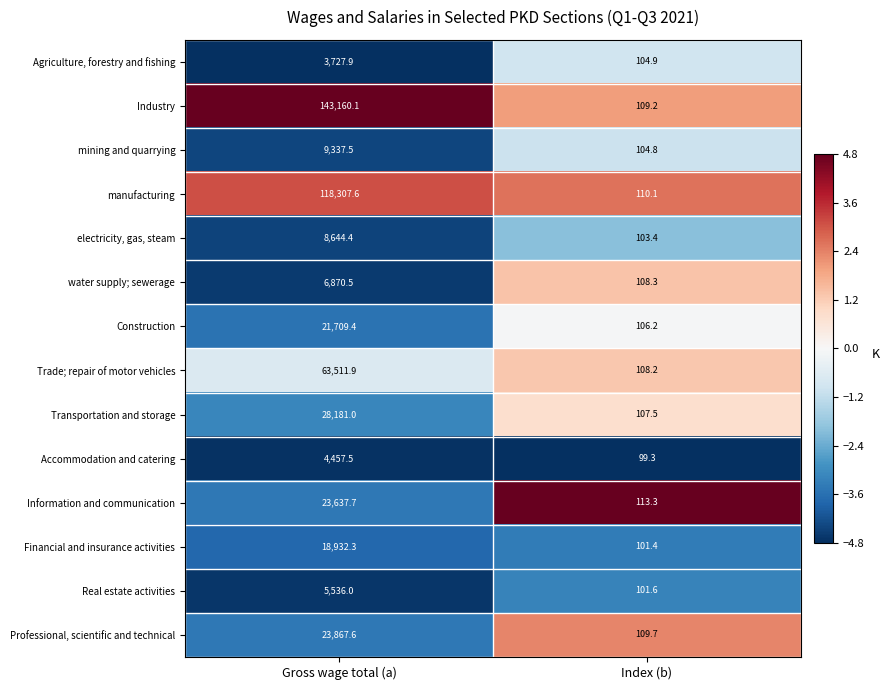

What is the total value across all series at Index (b)?

1487.9